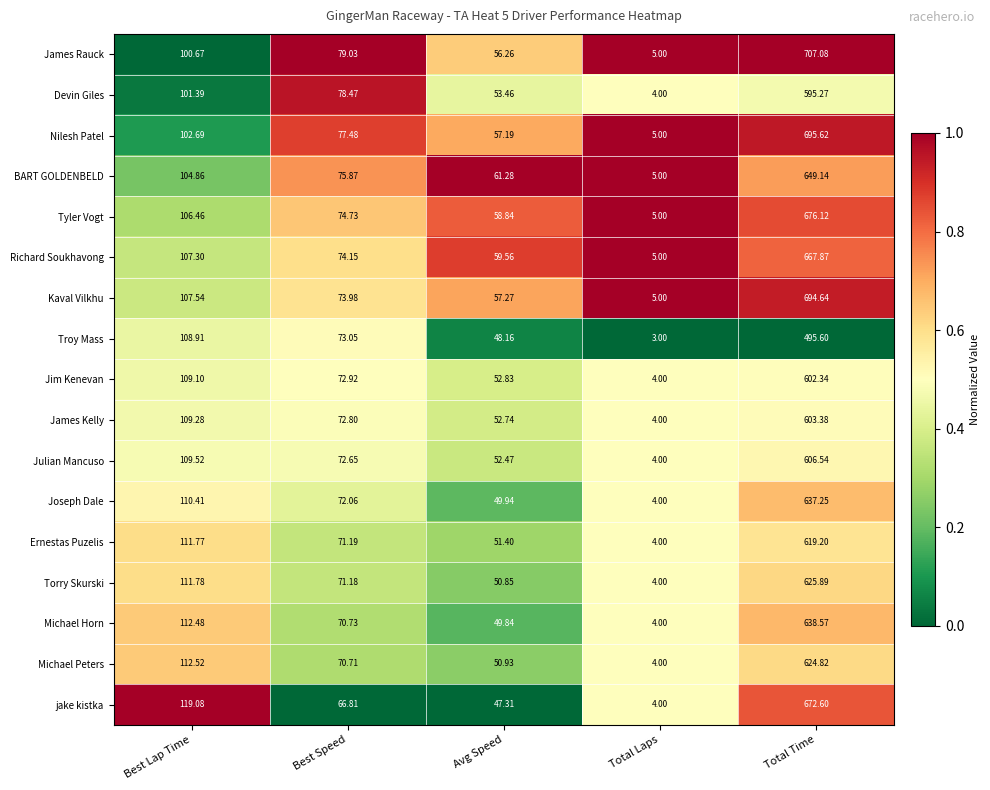

At which category does the chart reach its minimum across all series?

Total Laps